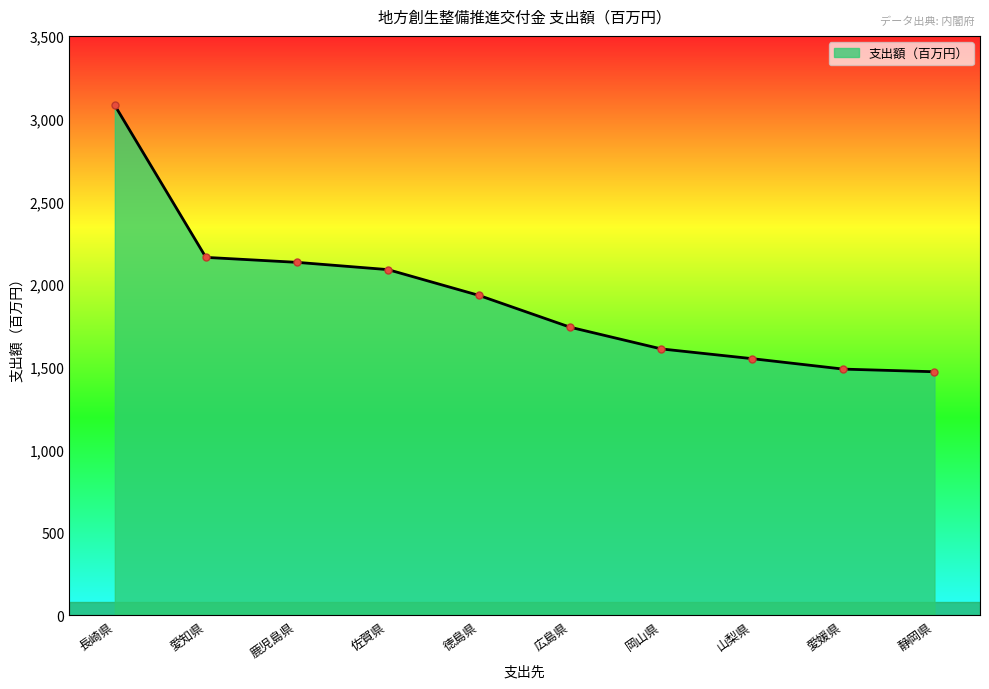

What is the greatest value displayed?

3080